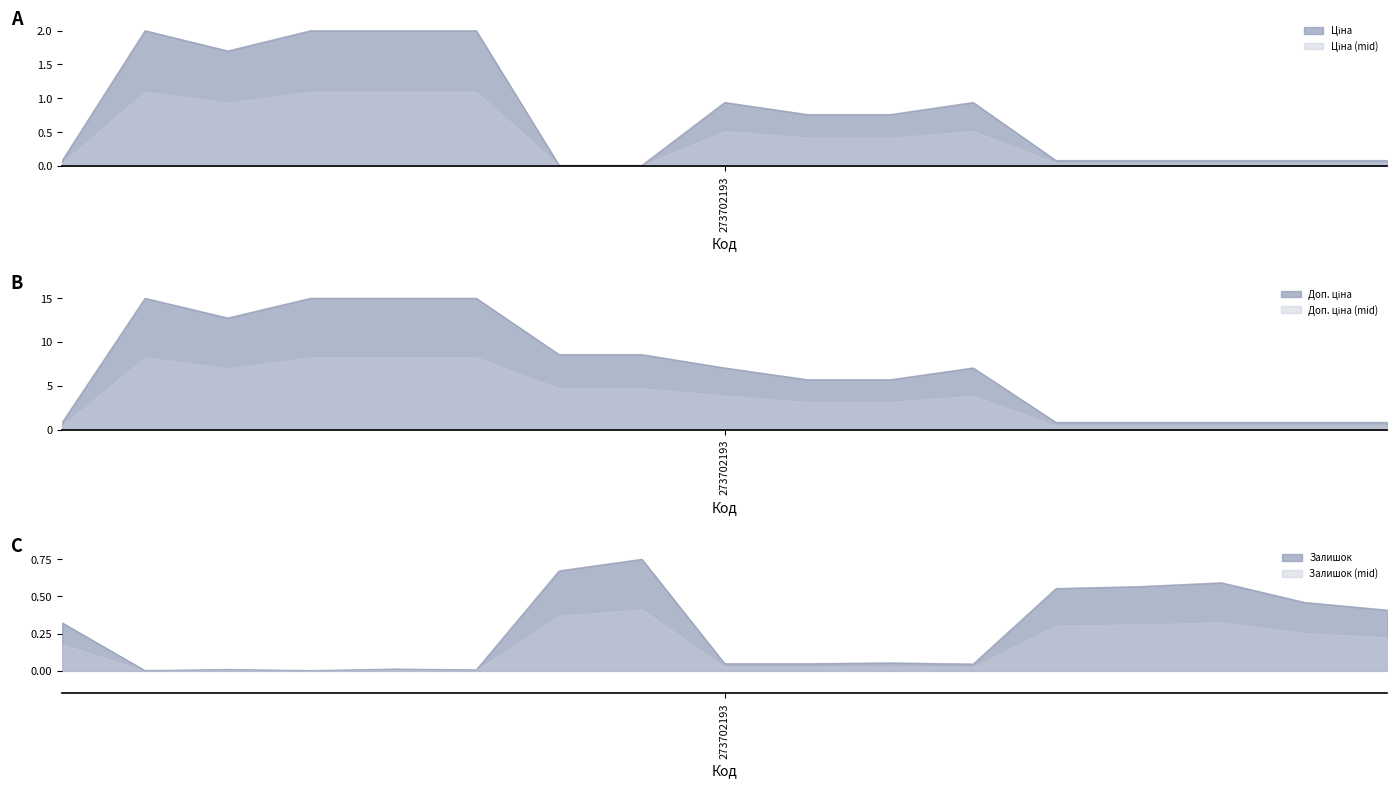

Count the number of data series in this chart.

3